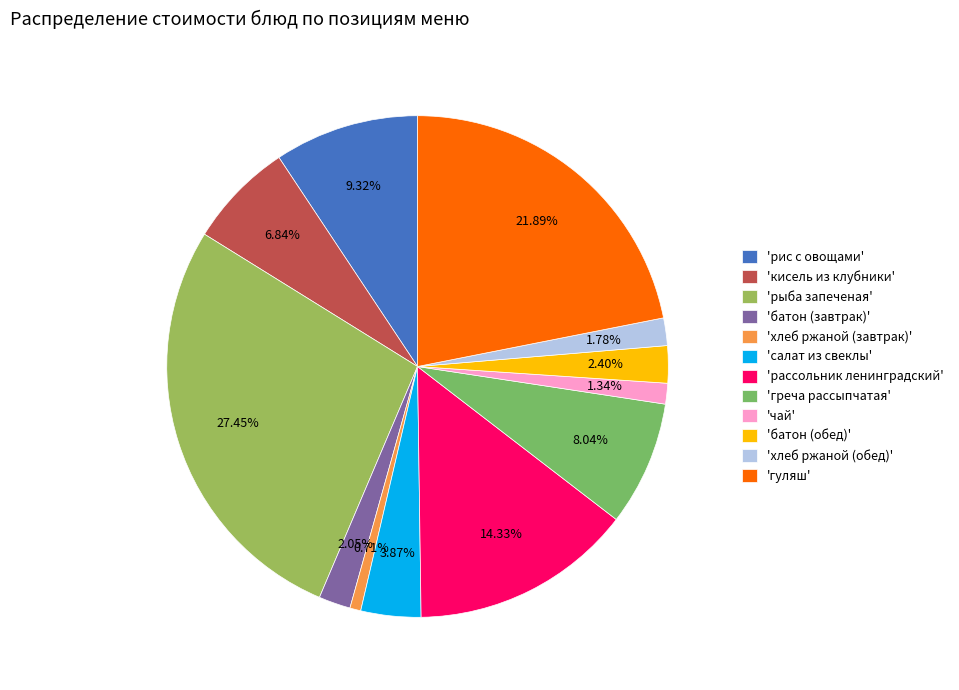

How many segments does this pie chart have?

12